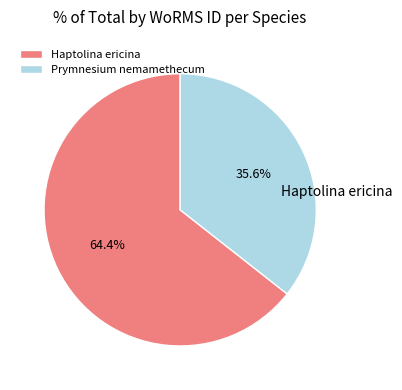

To the nearest percent, what is the difference between the largest and smallest slice percentages?

29%